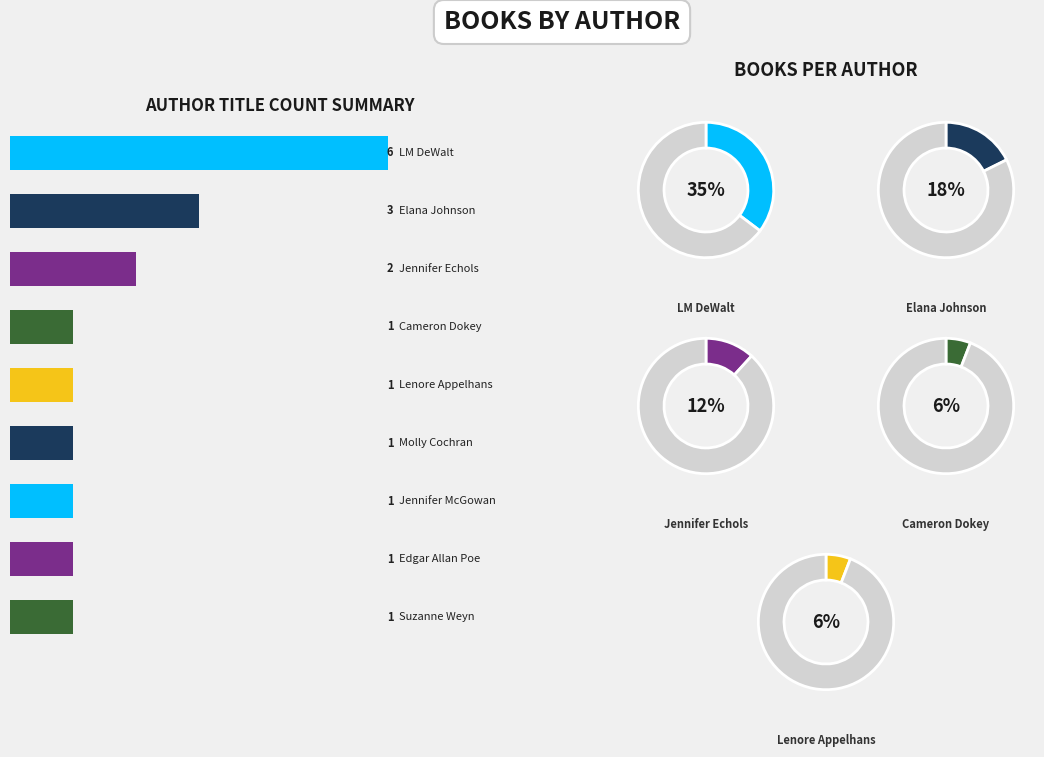

True or false: Lenore Appelhans accounts for 6% of the total.

True